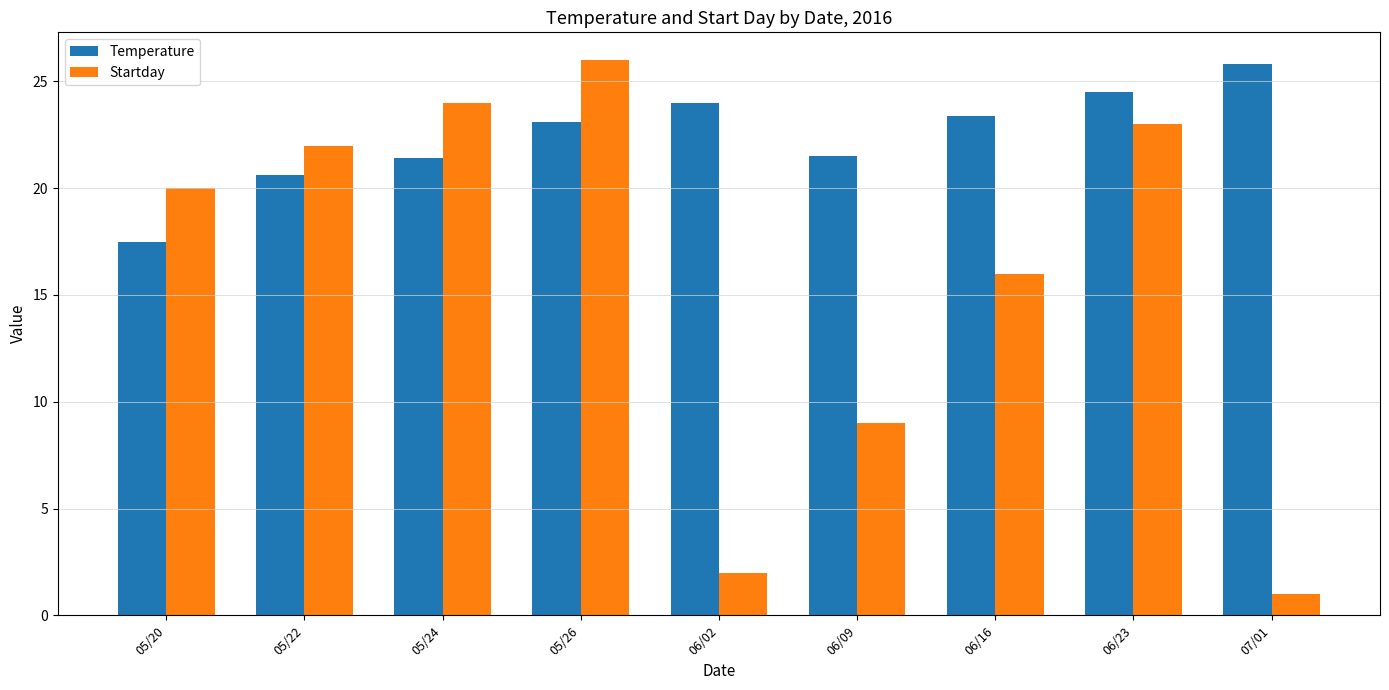

Is the value of Startday at 06/23 greater than the value of Temperature at 06/02?

No